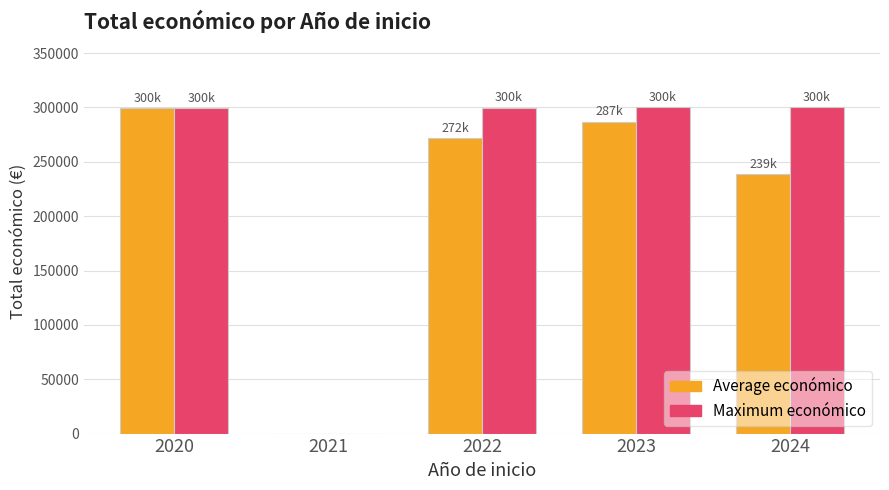

Which series changed the most between 2021 and 2023?

Maximum económico